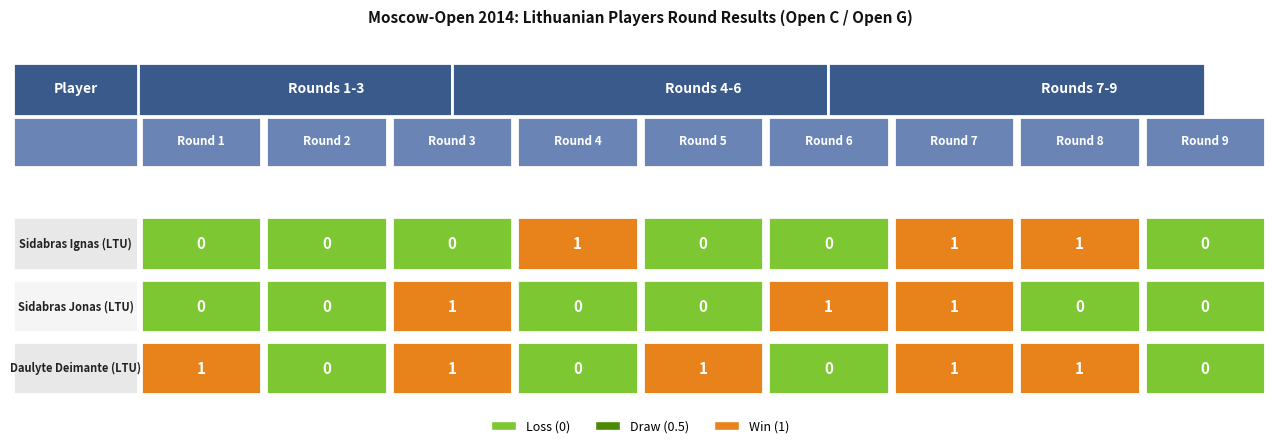

What is the maximum value shown in the chart?

1